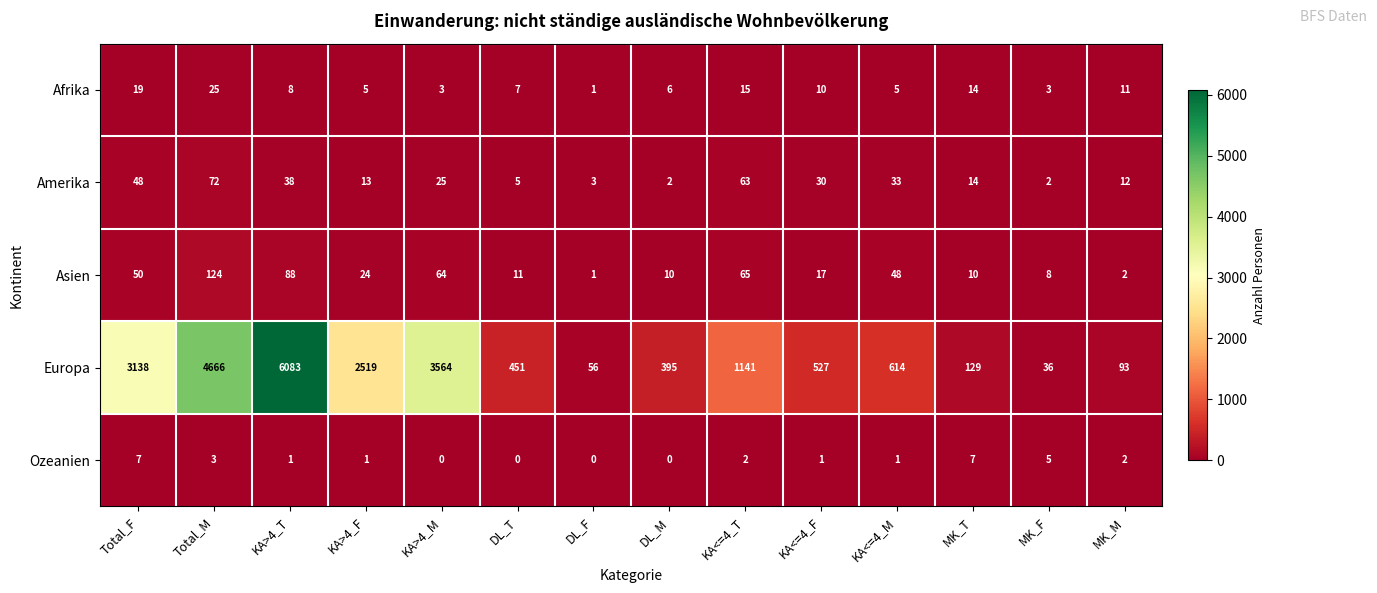

Which series has the largest total across all categories?

Europa